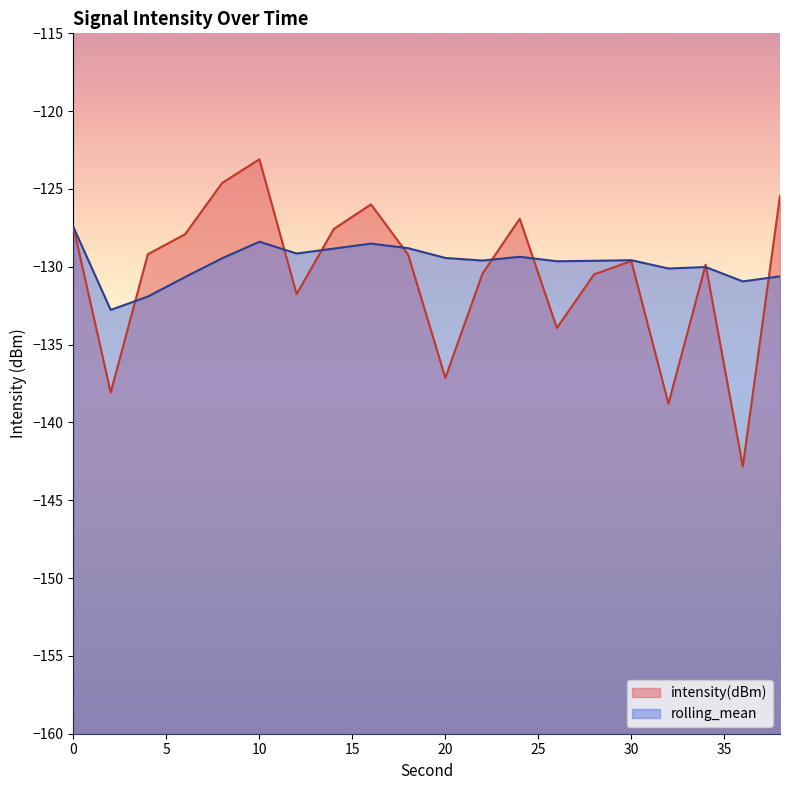

What is the minimum value shown in the chart?

-142.8